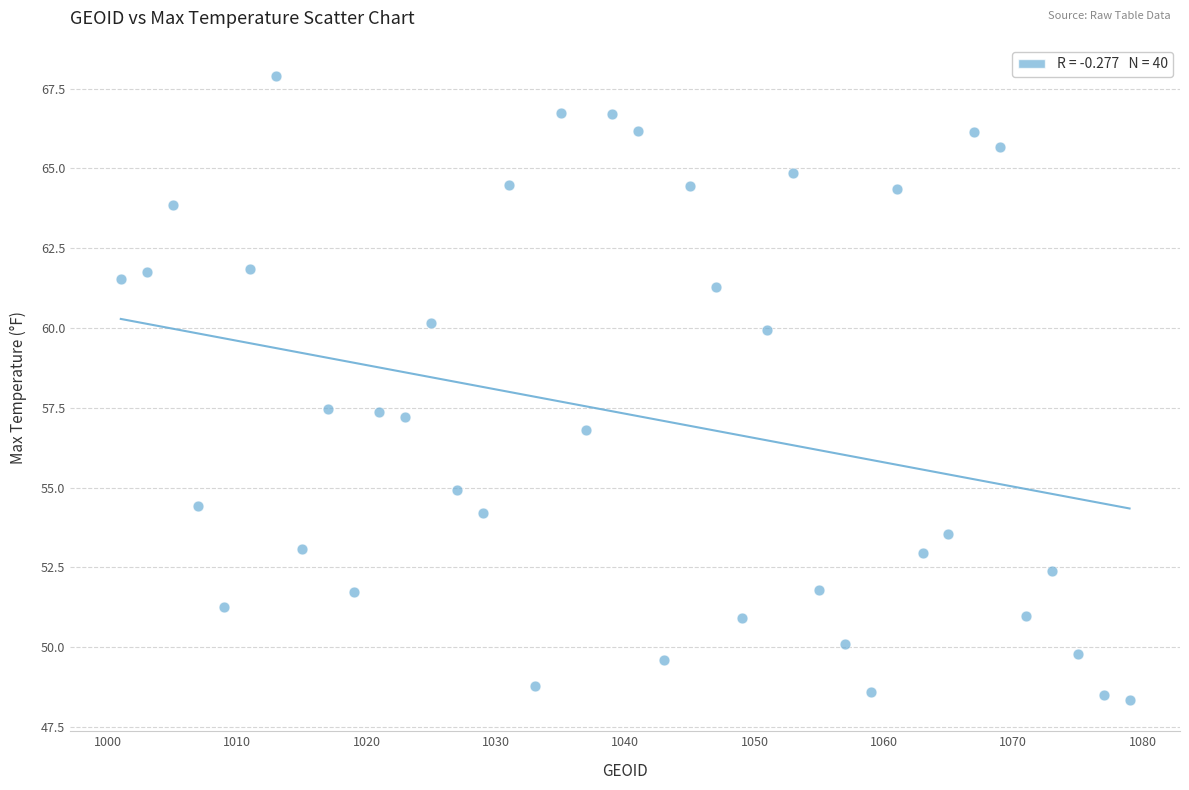

What is the range of X values (max minus min)?

78.0